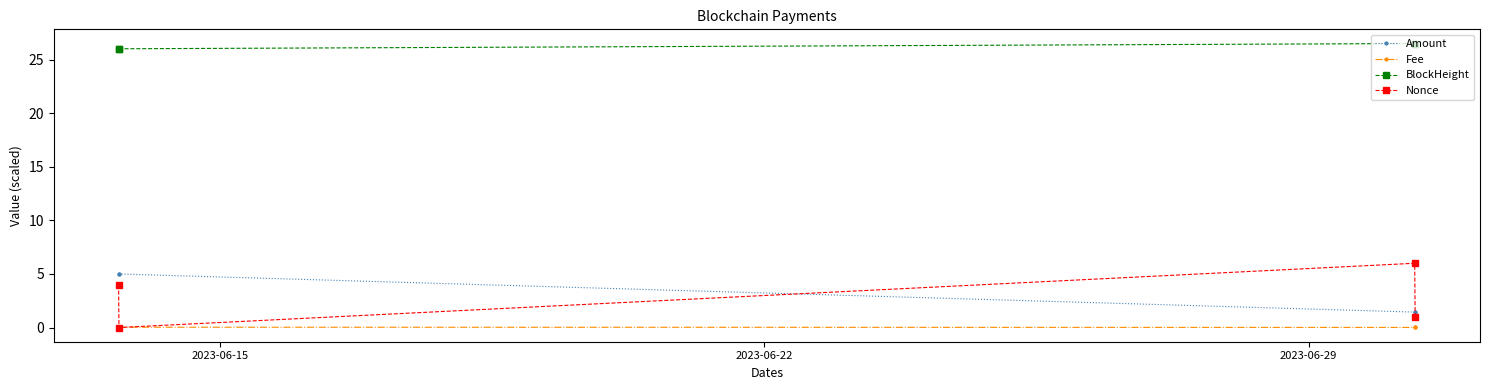

How many lines are shown in the chart?

4